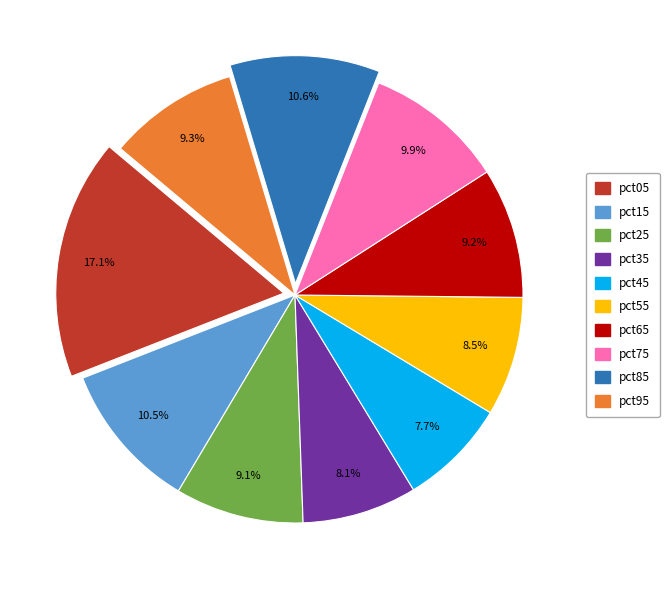

Is it true that pct05 is 23% of the pie?

False